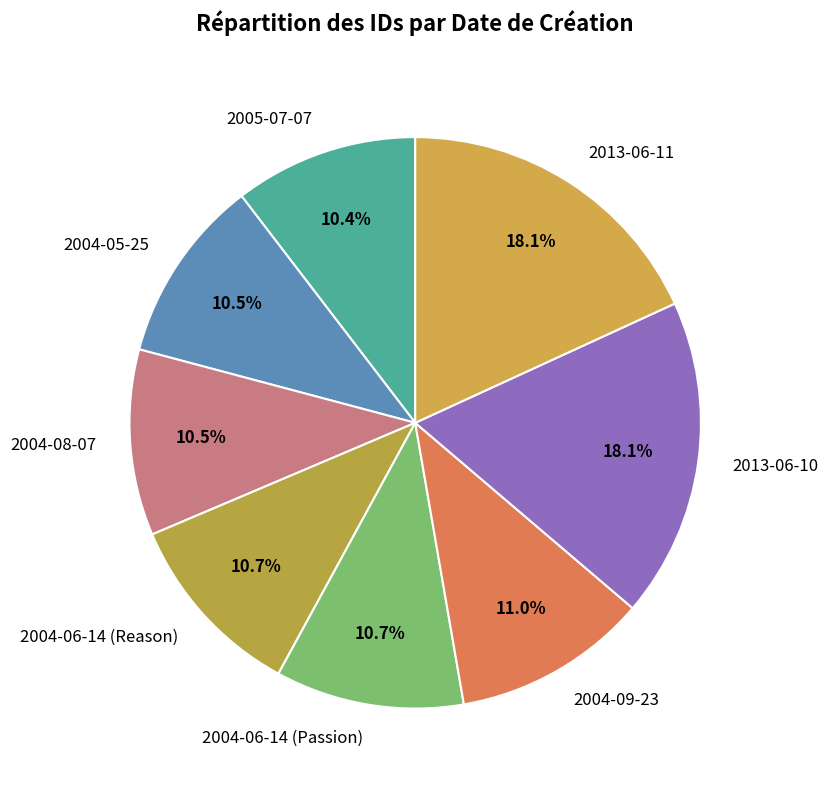

How many slices are in this pie chart?

8